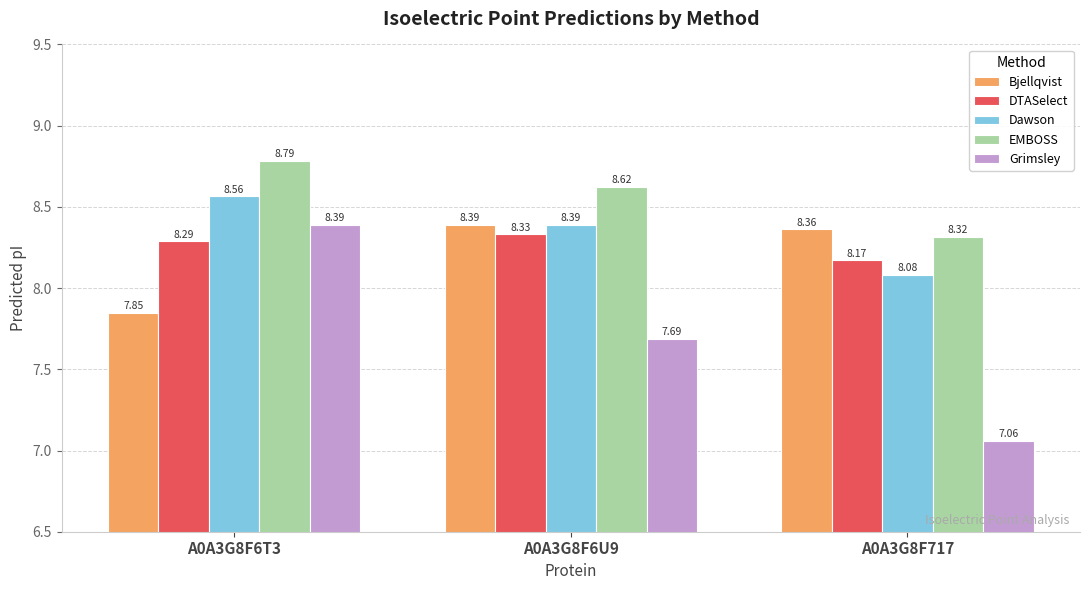

How many Bjellqvist values are between 7 and 8?

1